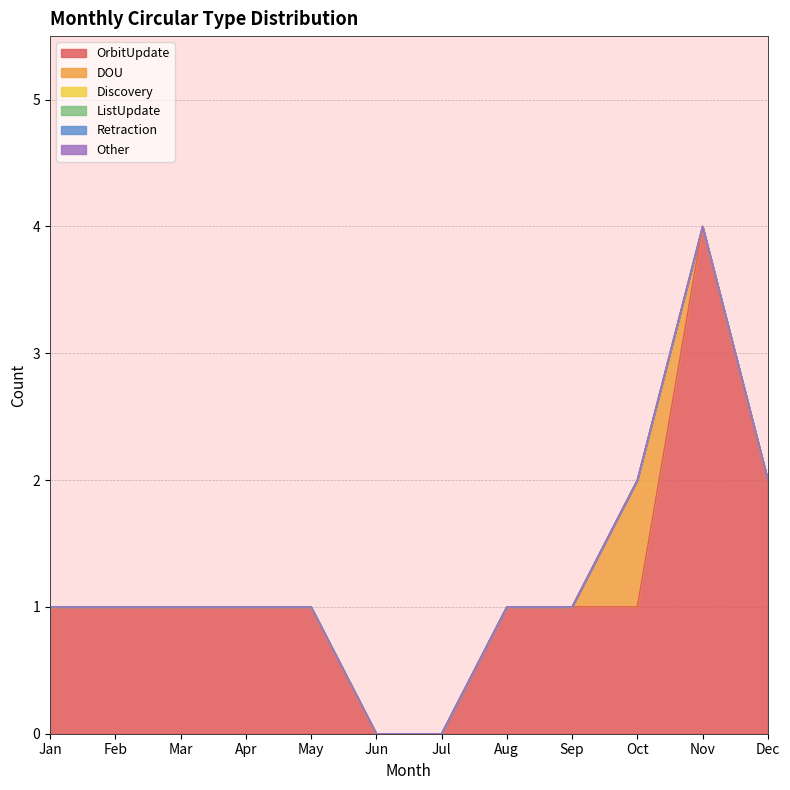

At which label does Other reach its minimum?

Jan